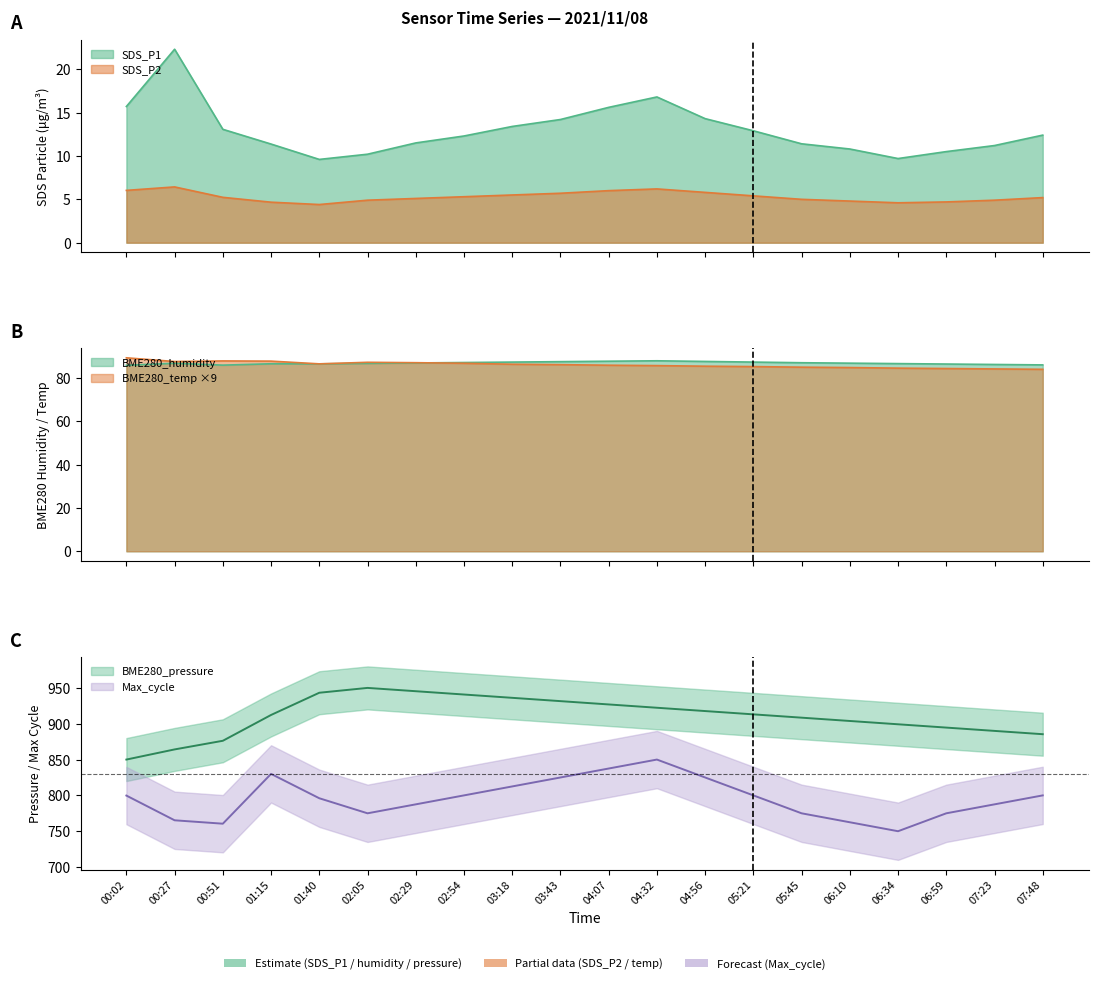

At which category does Max_cycle reach its first local peak?

01:15